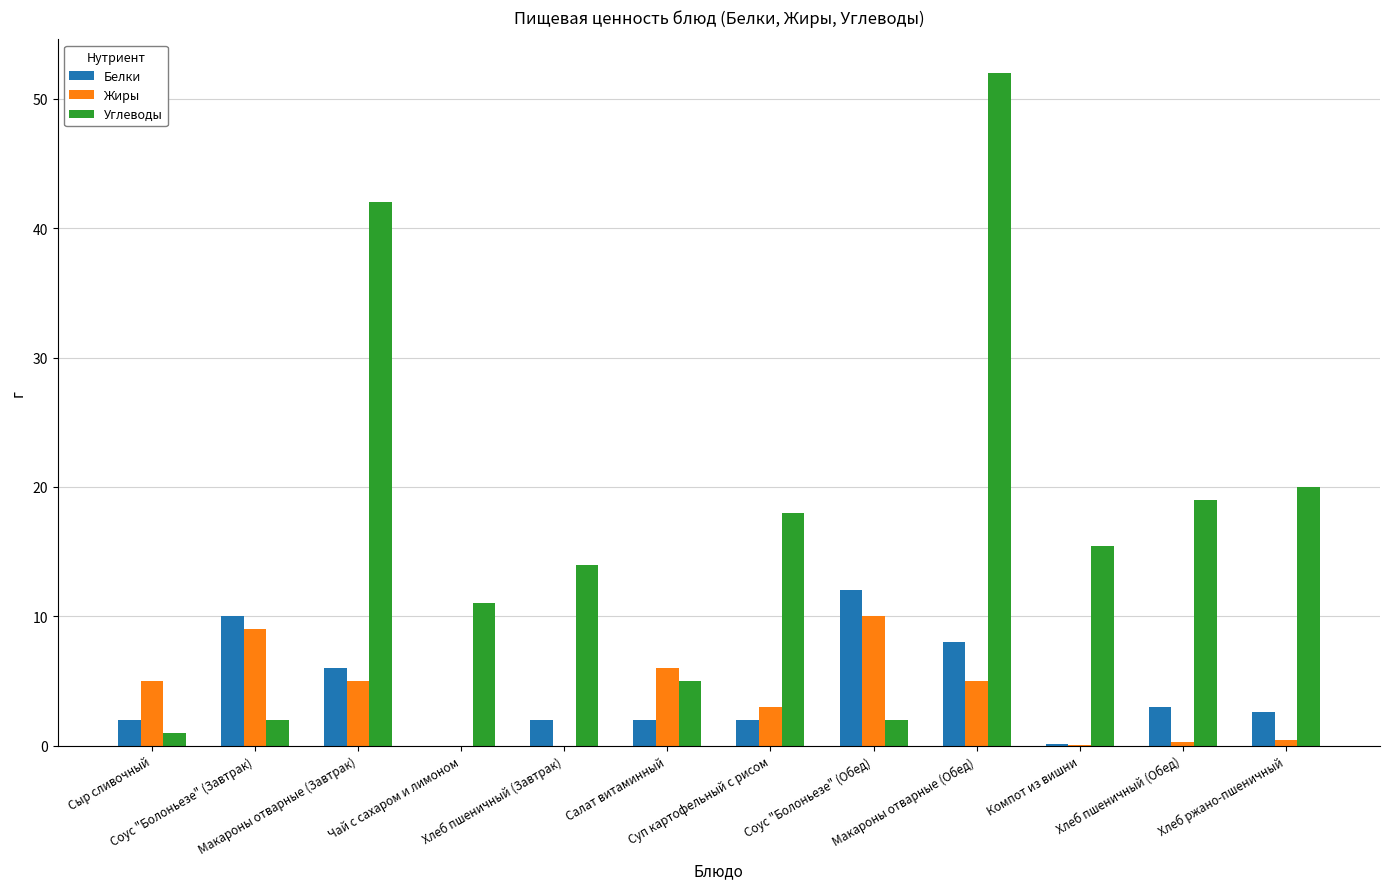

What are all the series names shown in the legend?

Белки, Жиры, Углеводы